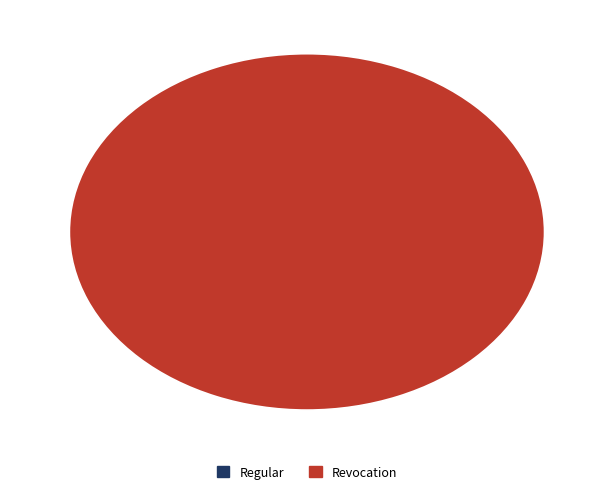

To the nearest percent, what is the difference between the largest and smallest slice percentages?

100%